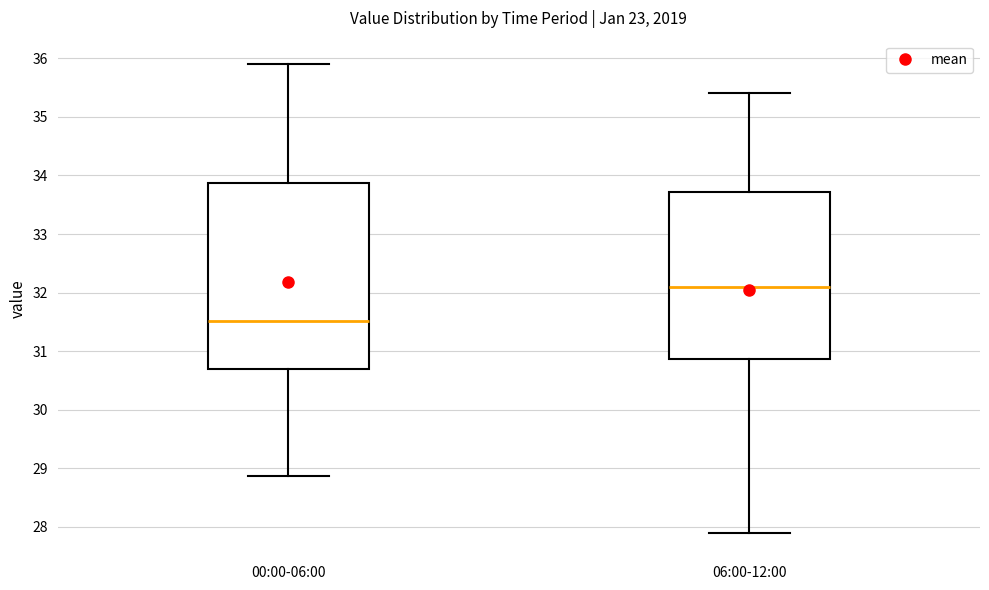

Which box has the highest median line?

06:00-12:00